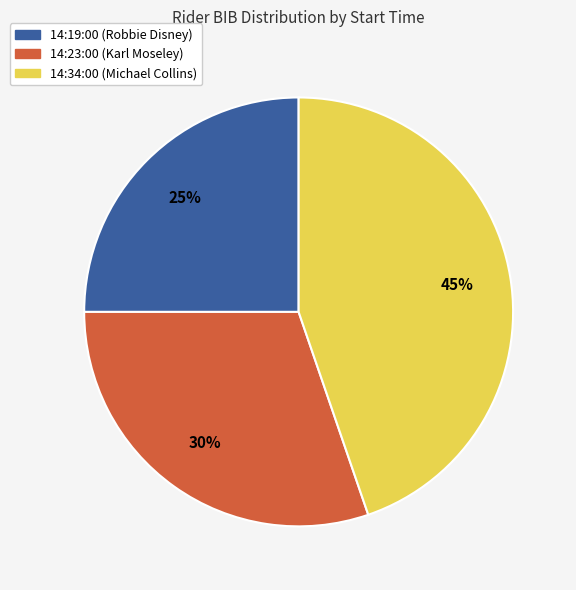

The 14:34:00 (Michael Collins) slice represents 45% of the pie. True or false?

True